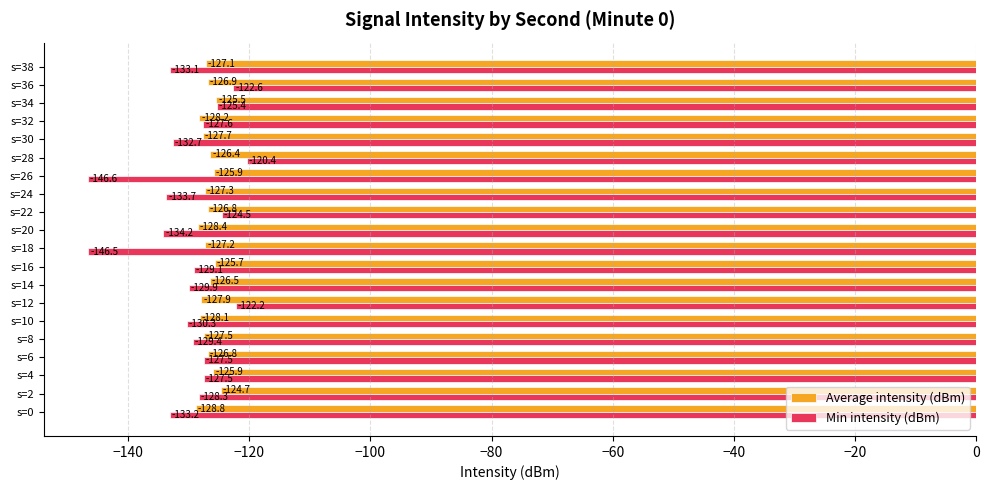

What is the minimum value shown in the chart?

-146.6